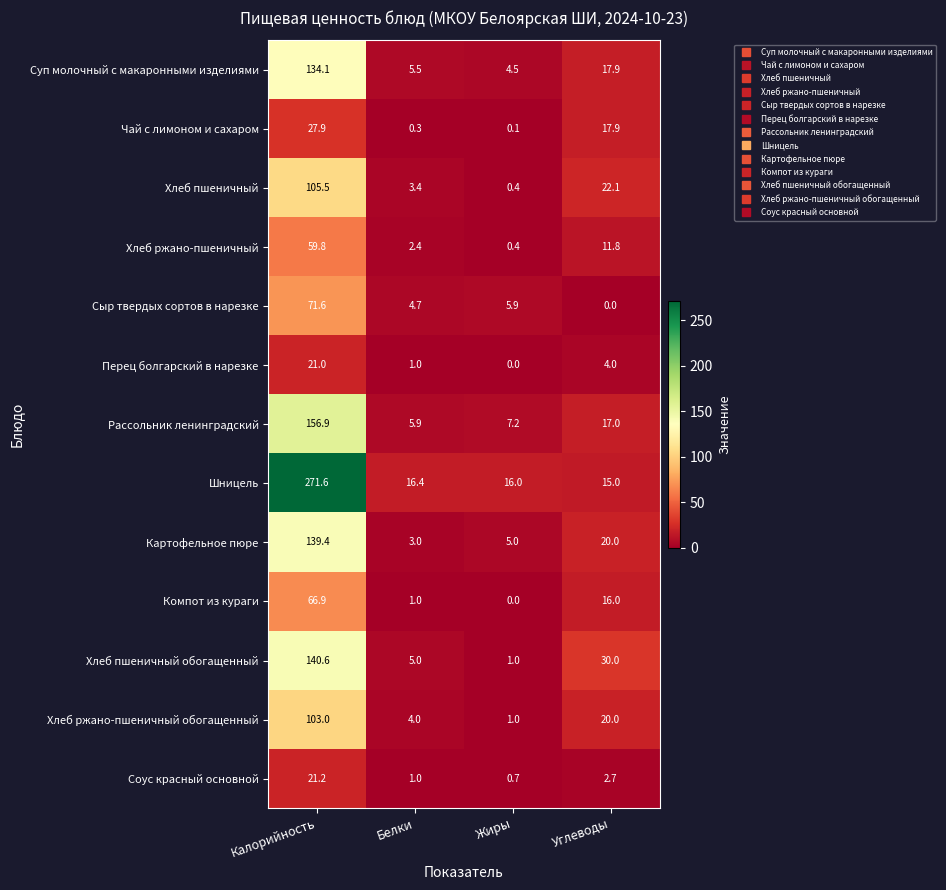

The value of Перец болгарский в нарезке at Жиры is -9.4. True or false?

False